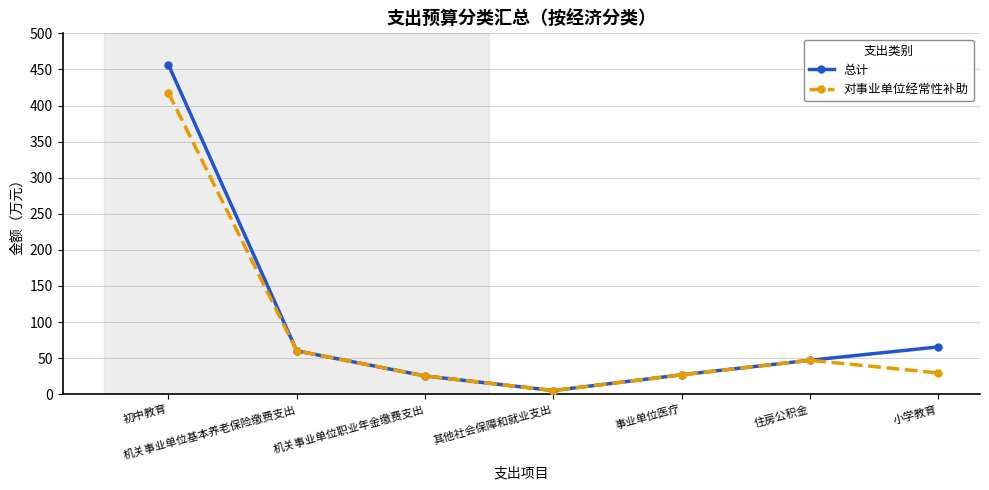

Is it true that 总计 equals 60.1 at 机关事业单位基本养老保险缴费支出?

True